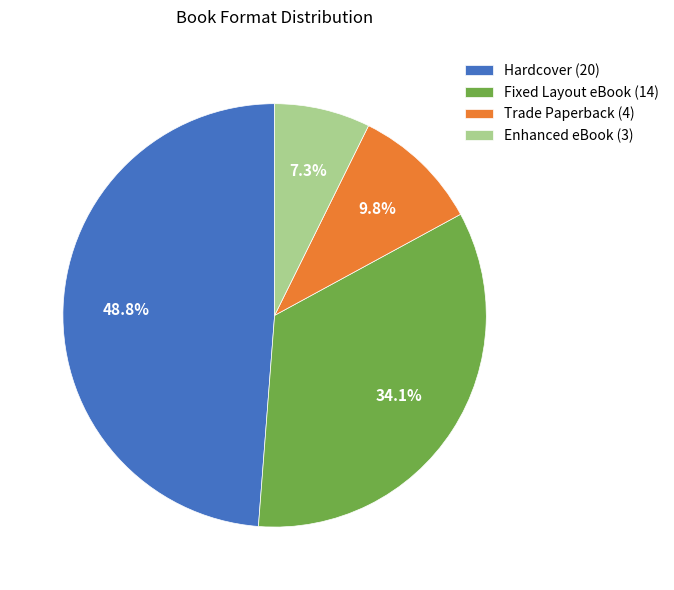

What percentage is the Enhanced eBook slice, to the nearest percent?

7%